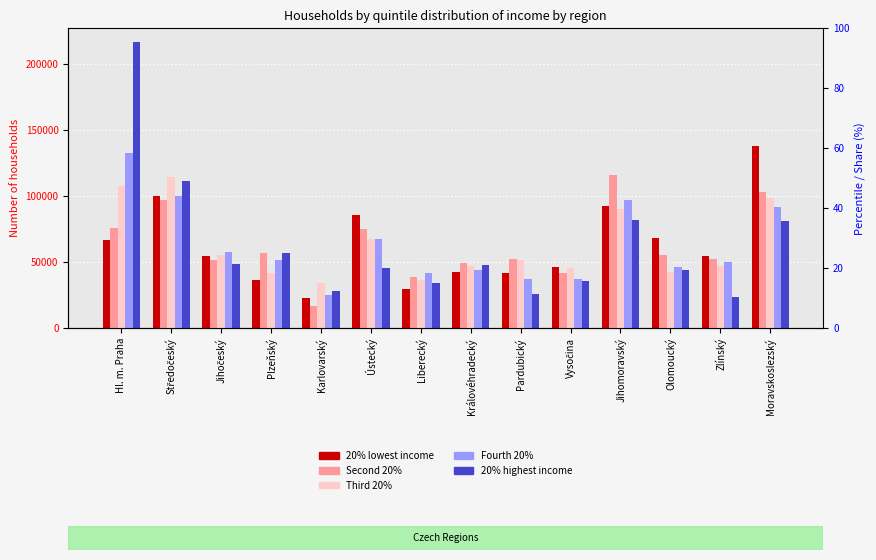

Where does the Third 20% series first go above 51408?

Hl. m. Praha